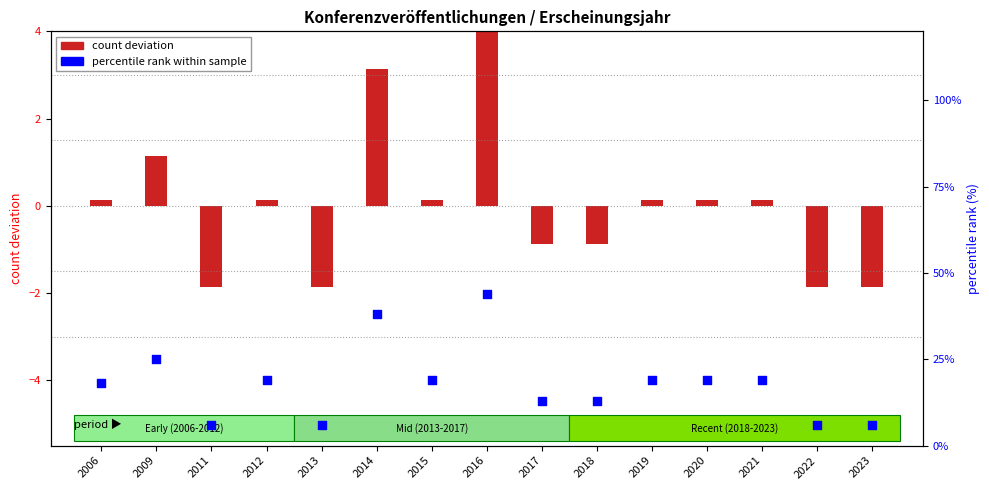

Which series has the widest spread of Y values?

percentile rank within sample